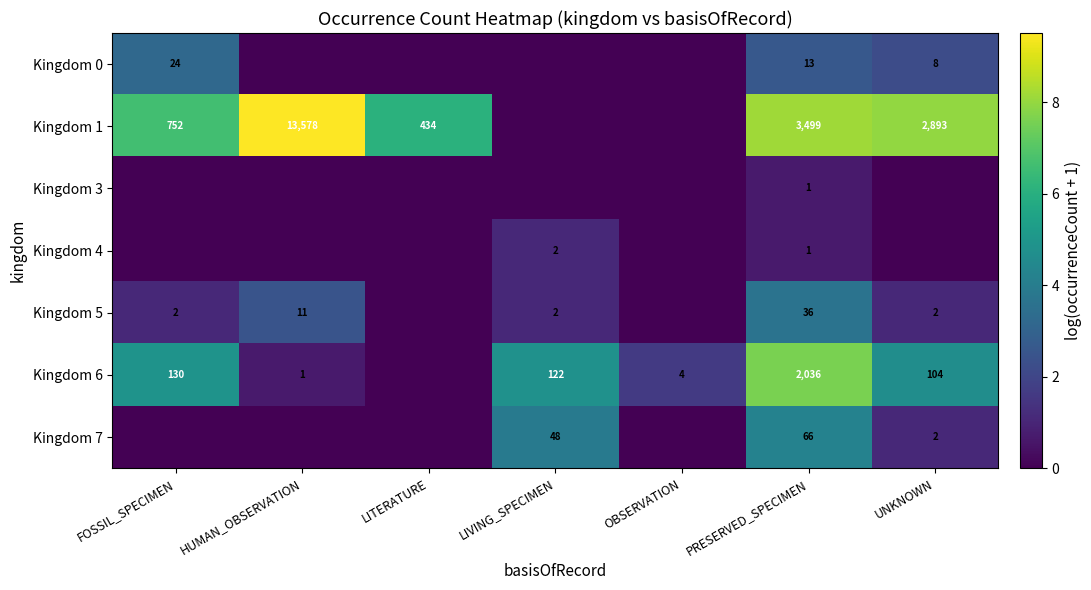

How many series are shown in this chart?

7